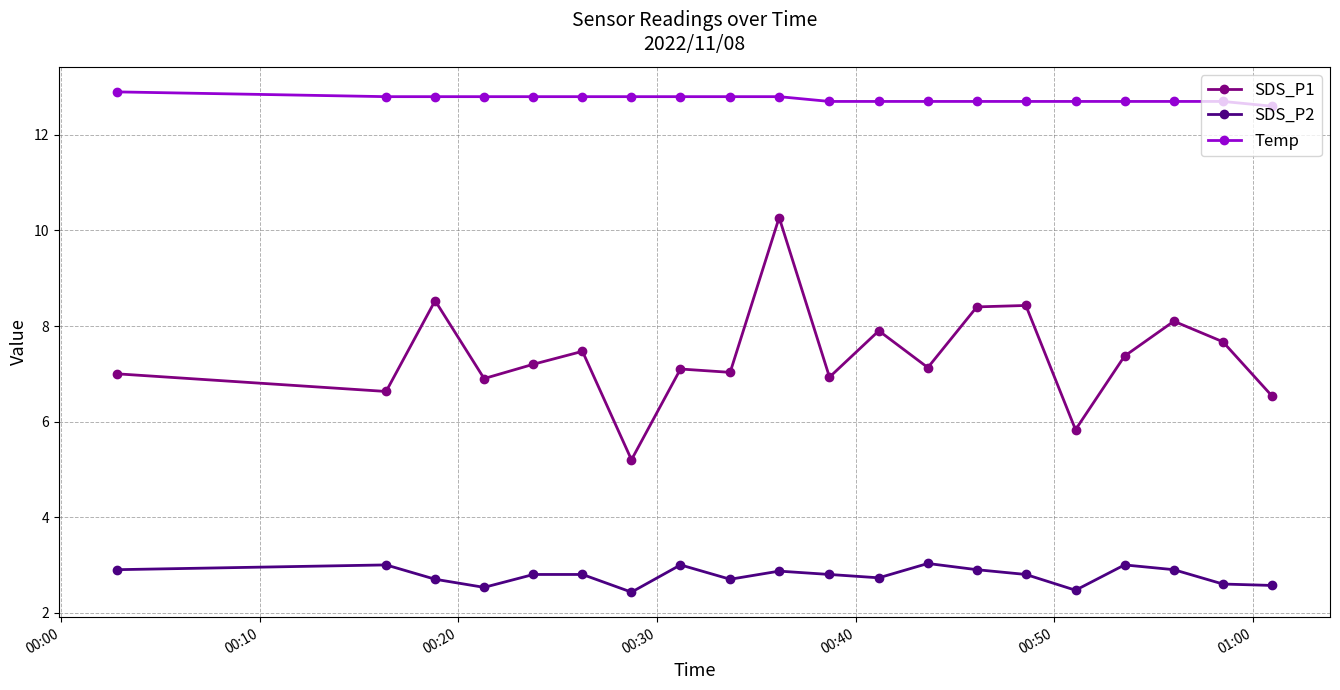

What is the value of the Temp point at the 15th from the left?

12.7